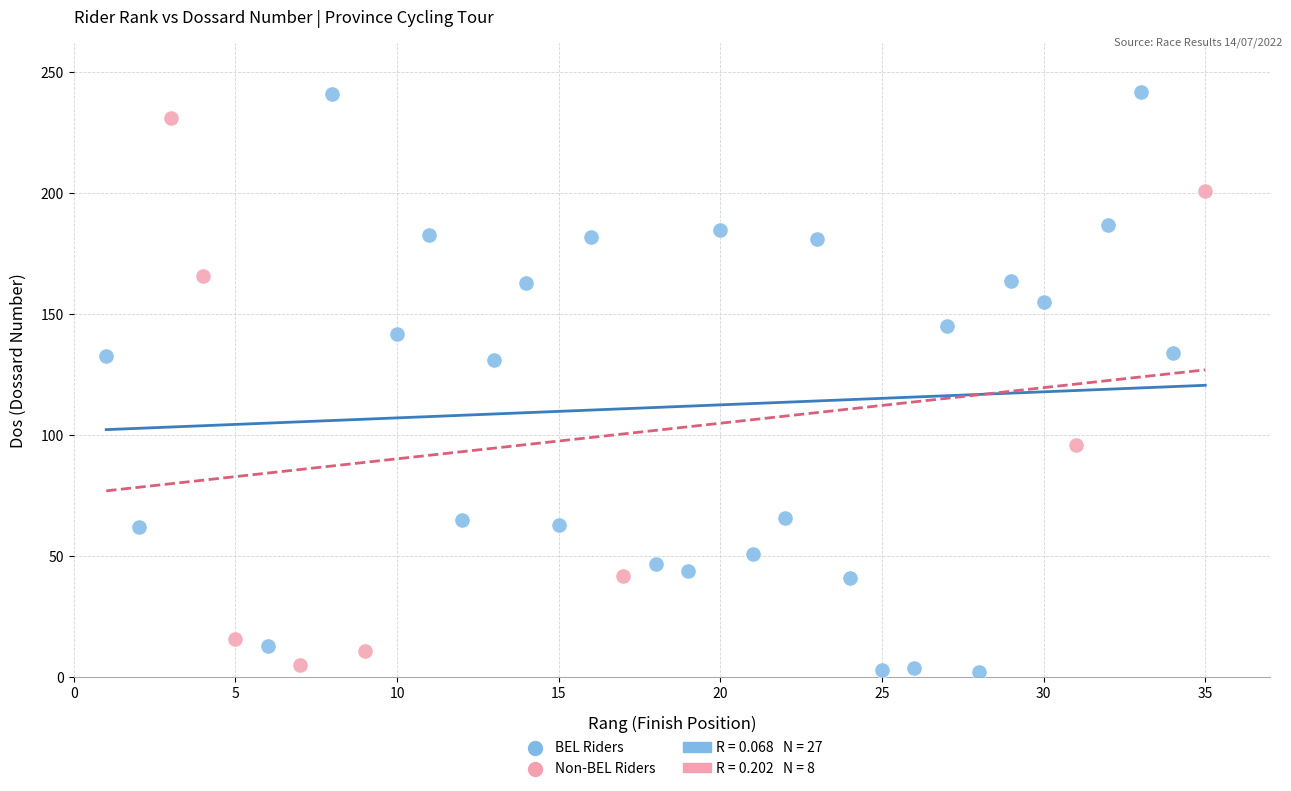

Which series reaches the maximum Y coordinate?

BEL Riders